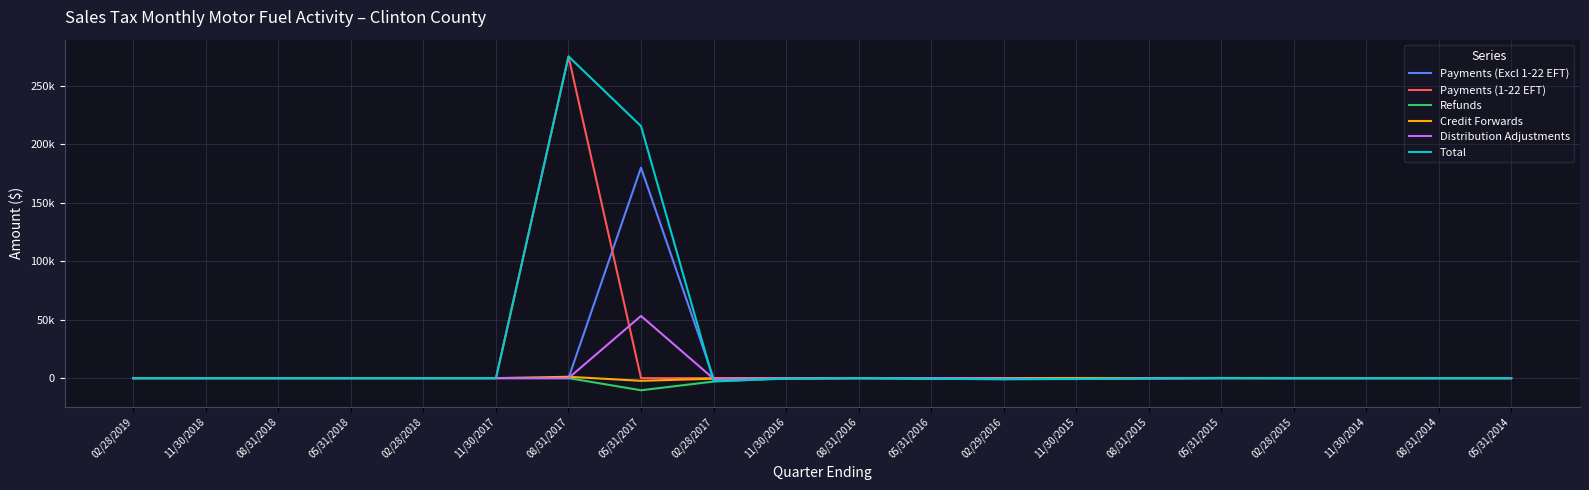

At which category is the sum across all series the highest?

08/31/2017